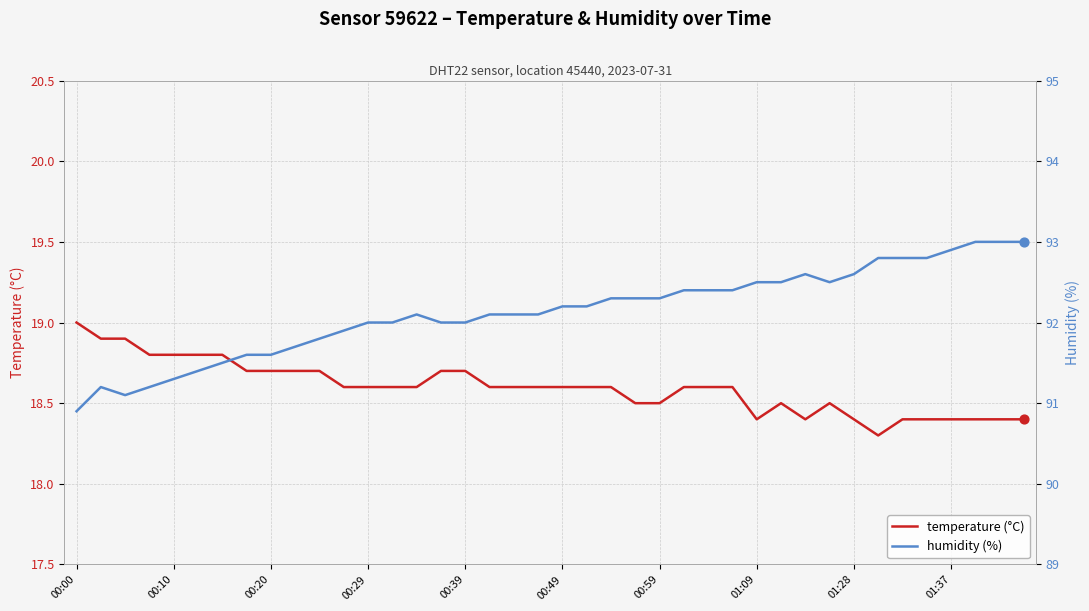

Is the value of temperature (°C) at 18 greater than the value of humidity (%) at 10?

No